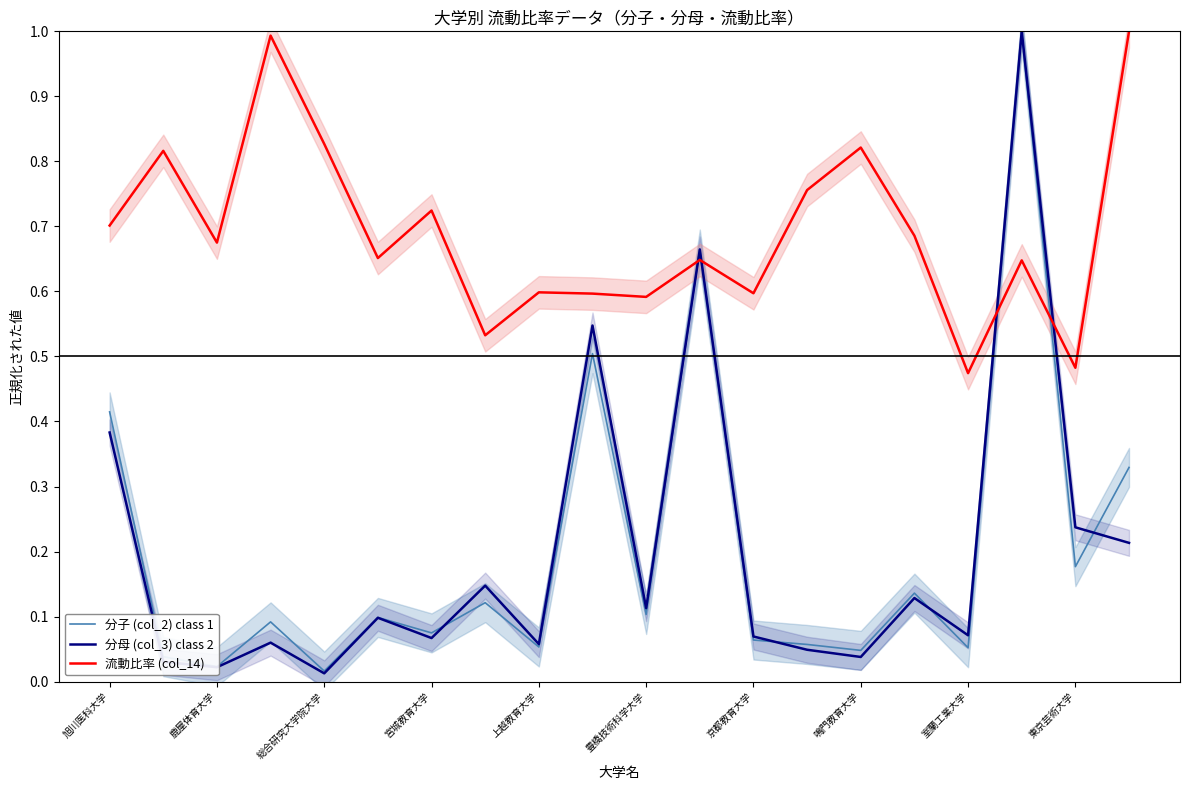

What is the difference between the maximum and minimum values in the 分母 (col_3) class 2 series?

1.0